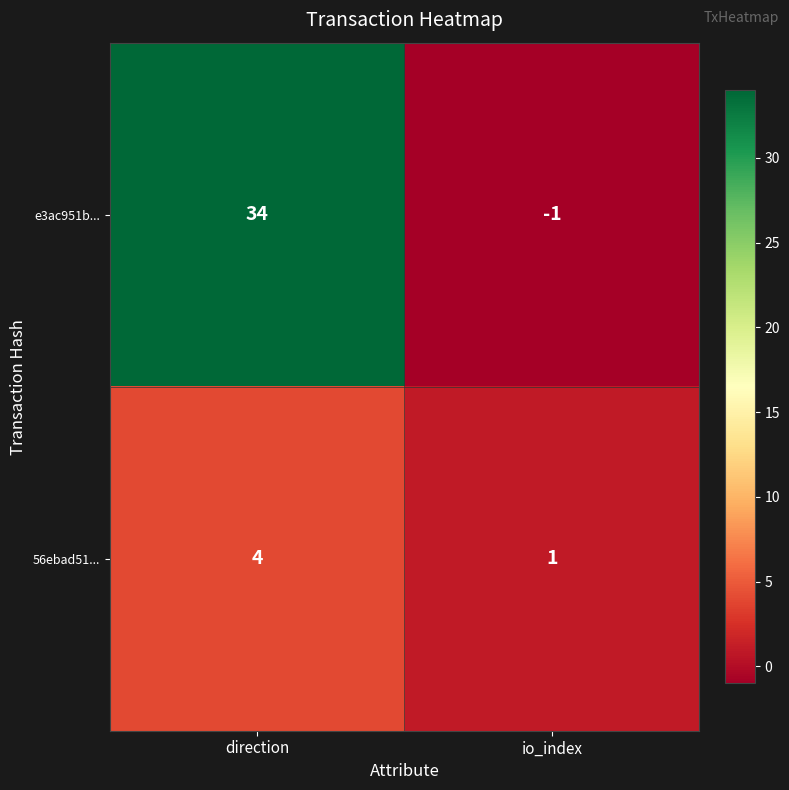

List the series in order of their overall mean, lowest first.

56ebad51..., e3ac951b...